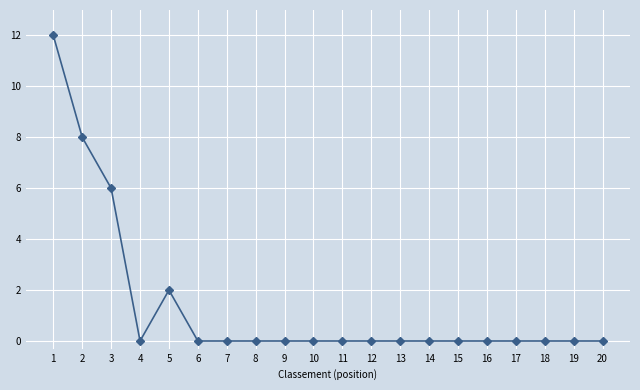

What is the greatest value displayed?

12